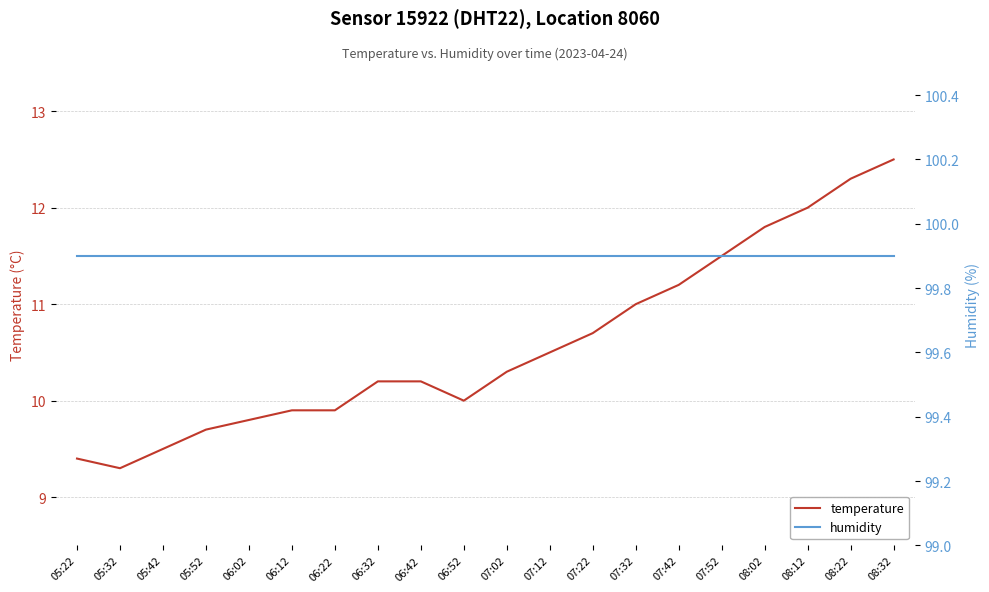

What is the lowest value of the humidity series?

99.9